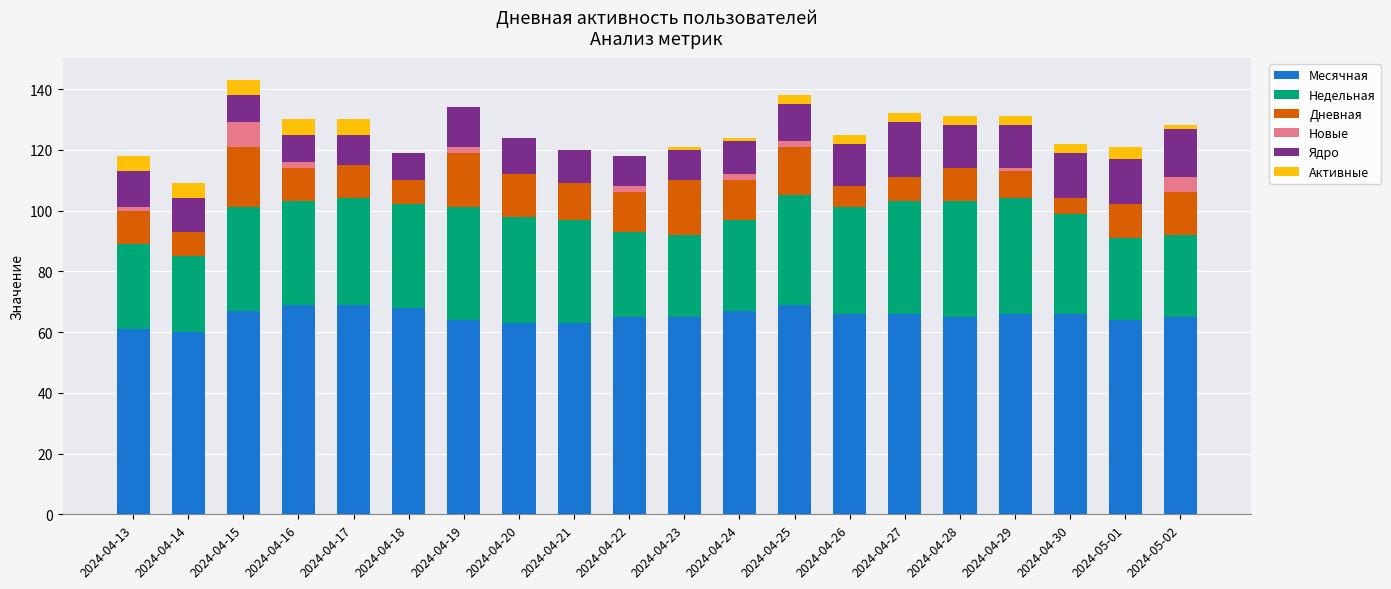

What is the total value across all series at 2024-04-20?

124